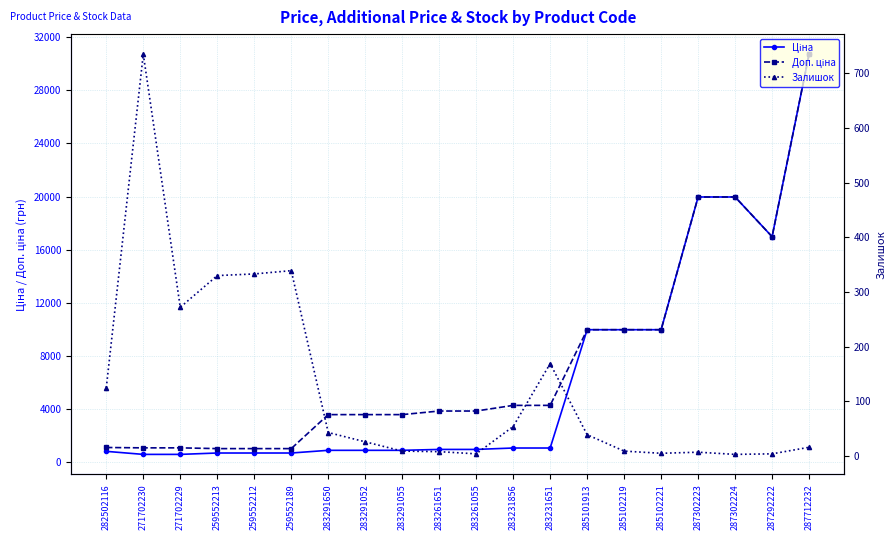

Read the Залишок value at 283231856.

54.0